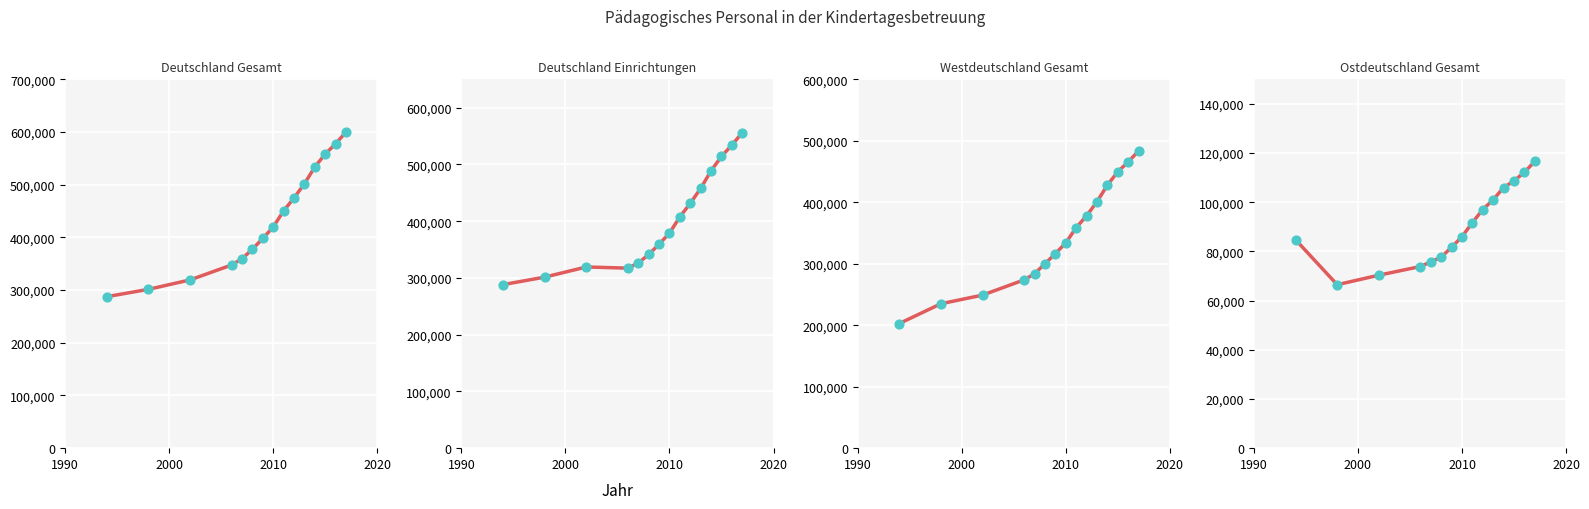

Which series contains the lowest Y value?

Ostdeutschland Gesamt